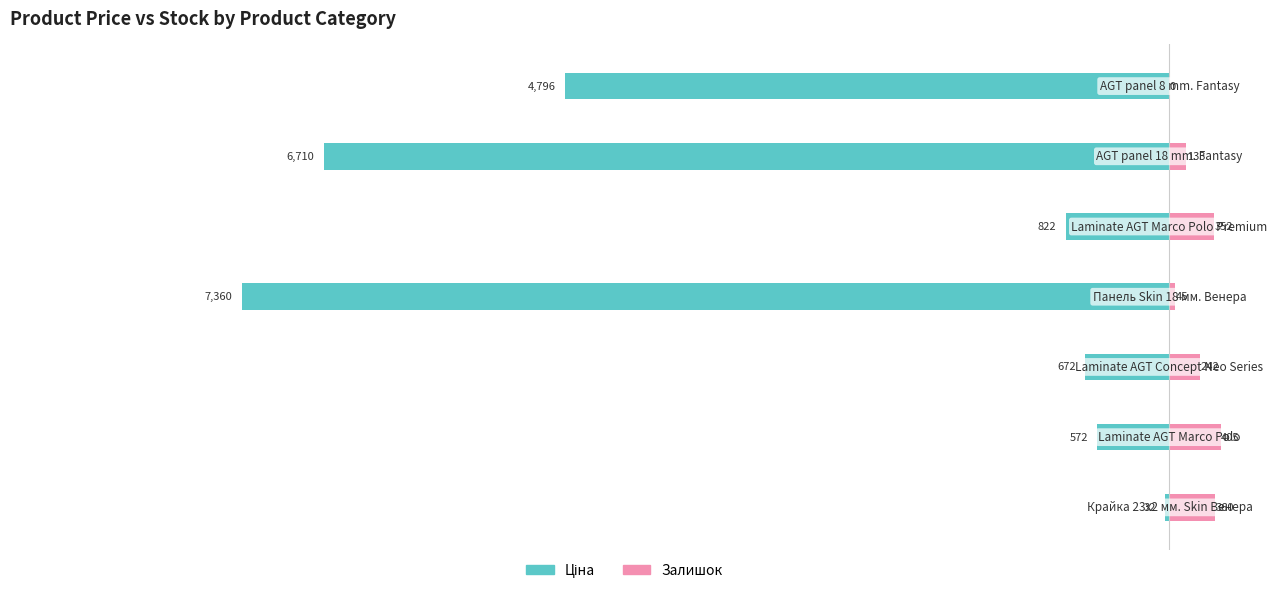

What are all the series names shown in the legend?

Ціна, Залишок